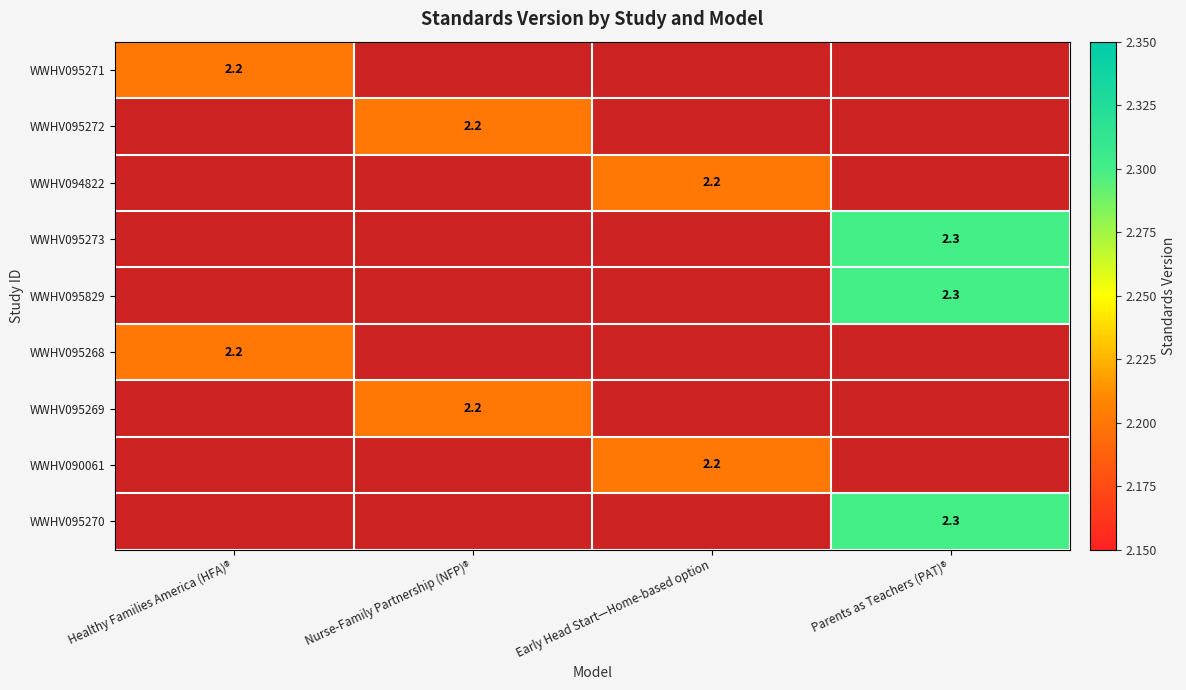

The WWHV095829 series shows 3.3 at Parents as Teachers (PAT)®. True or false?

False